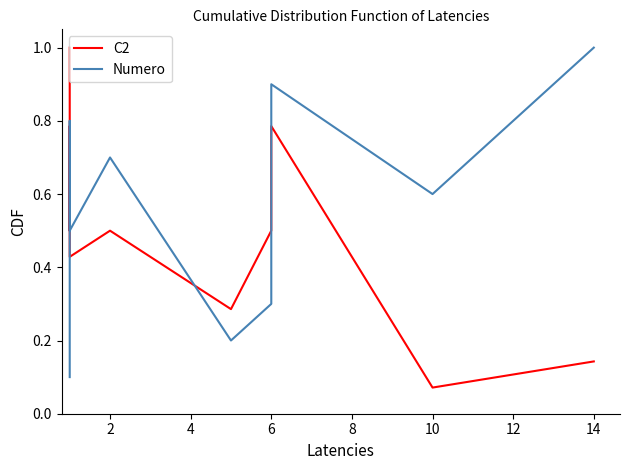

Count the number of categories in the chart.

10